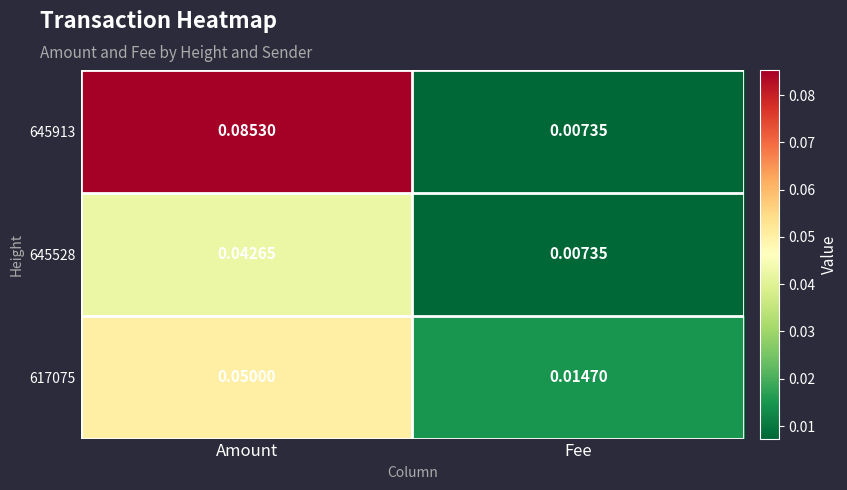

Where is 645913 nearest to the value 0?

Fee